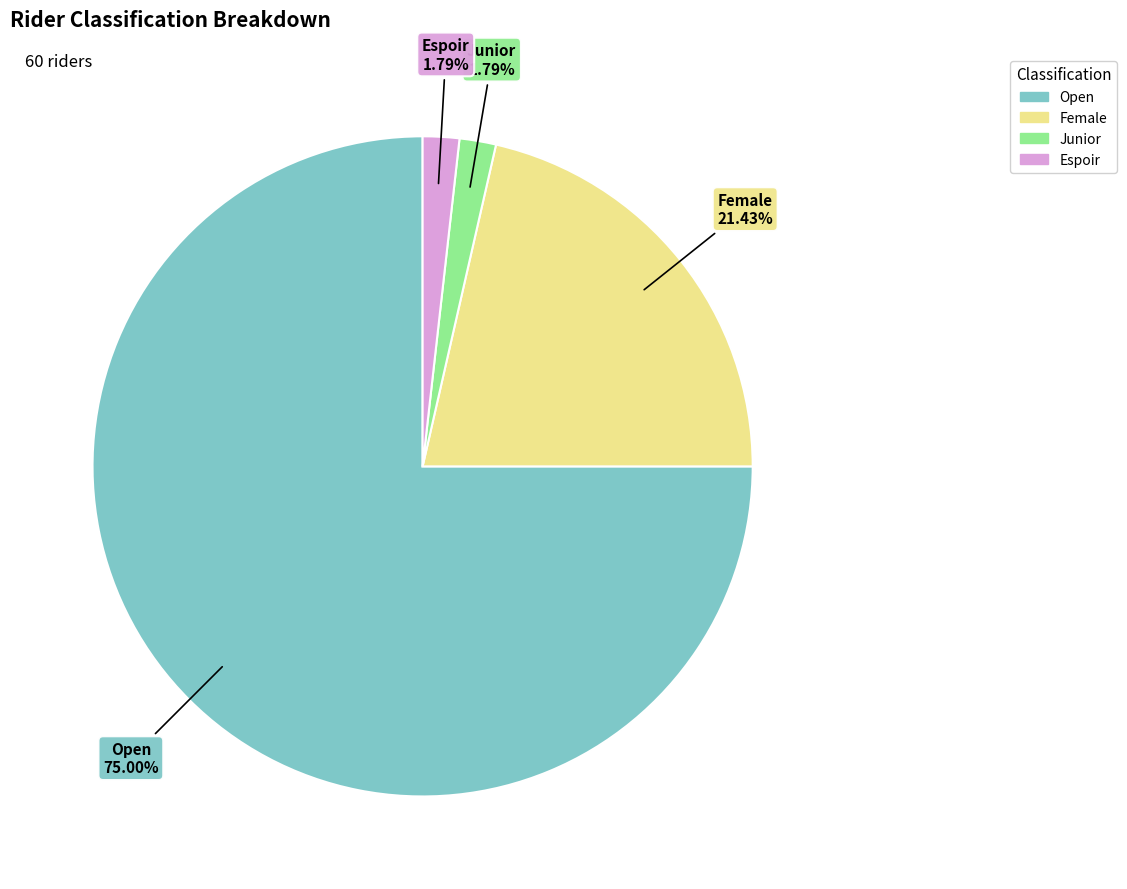

To the nearest percent, what is the combined percentage of Female and Junior?

23%